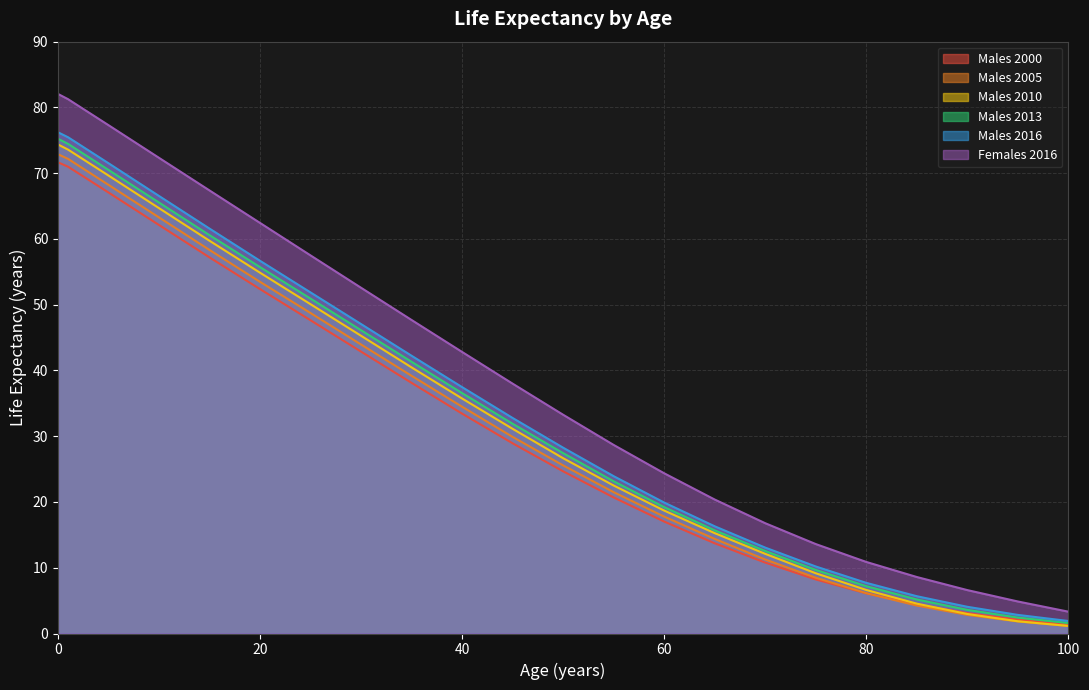

True or false: Females 2016 and Males 2005 cross at least once.

False